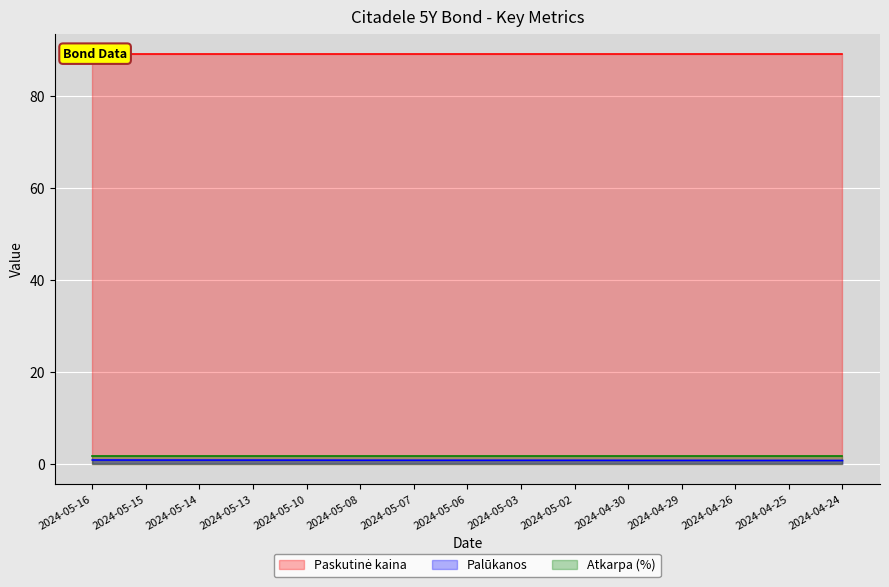

What position from the left is 2024-04-24?

15